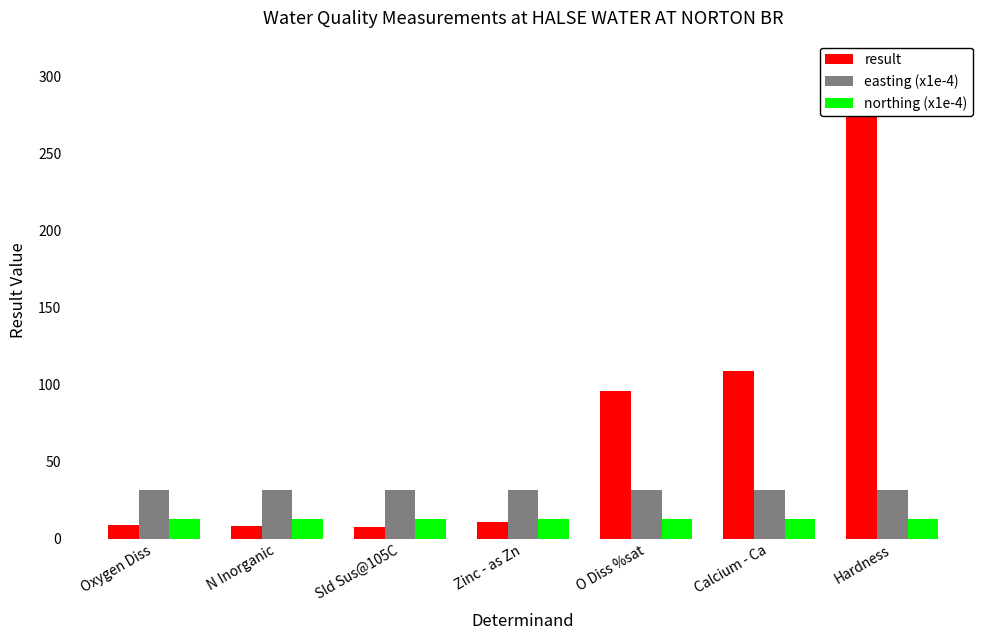

List the series in order of their peak value, highest first.

result, easting (x1e-4), northing (x1e-4)